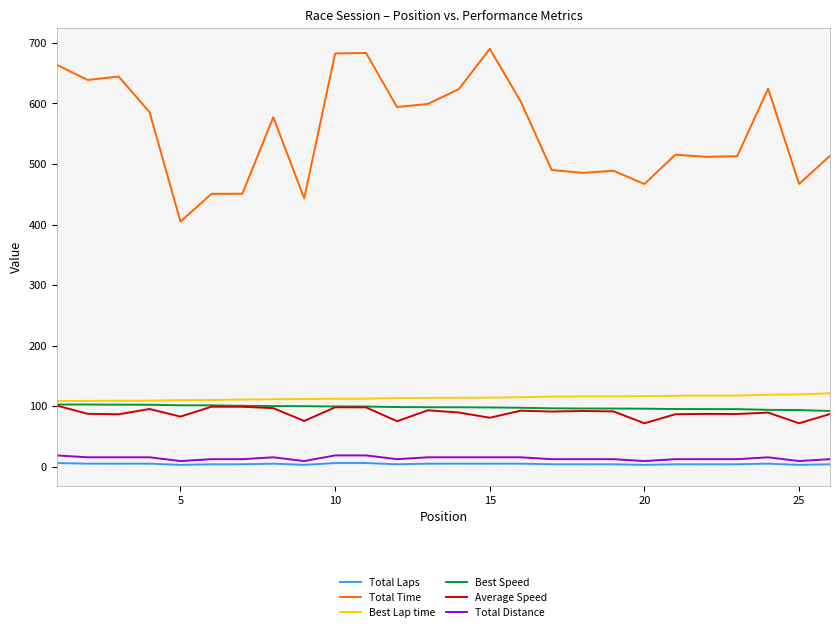

Which series has the largest total across all categories?

Total Time